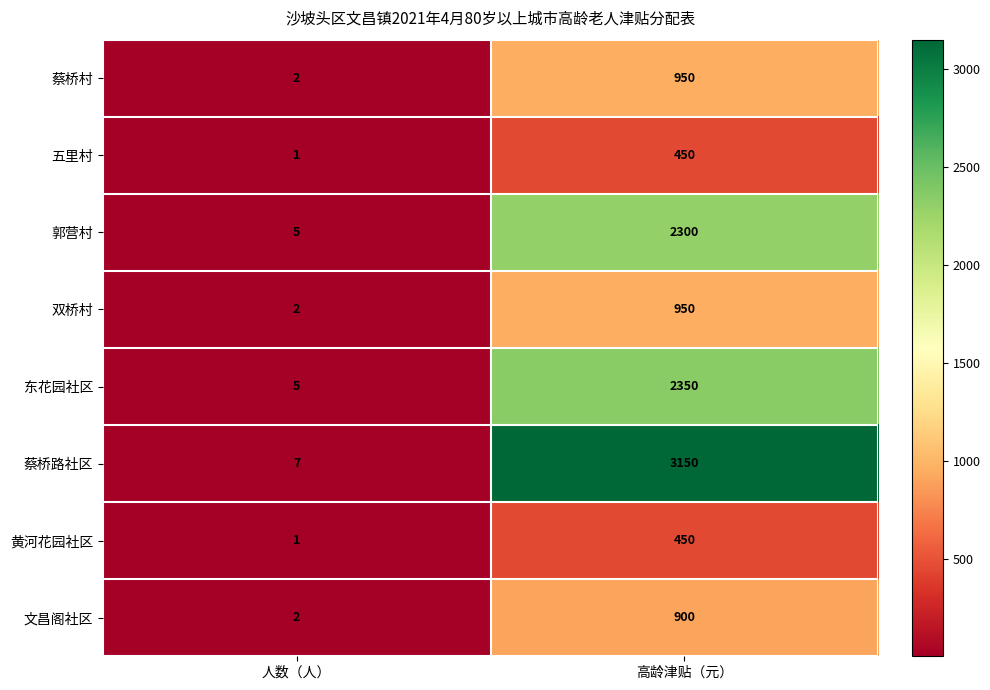

True or false: 黄河花园社区 has a value of 282 at 高龄津贴（元）.

False